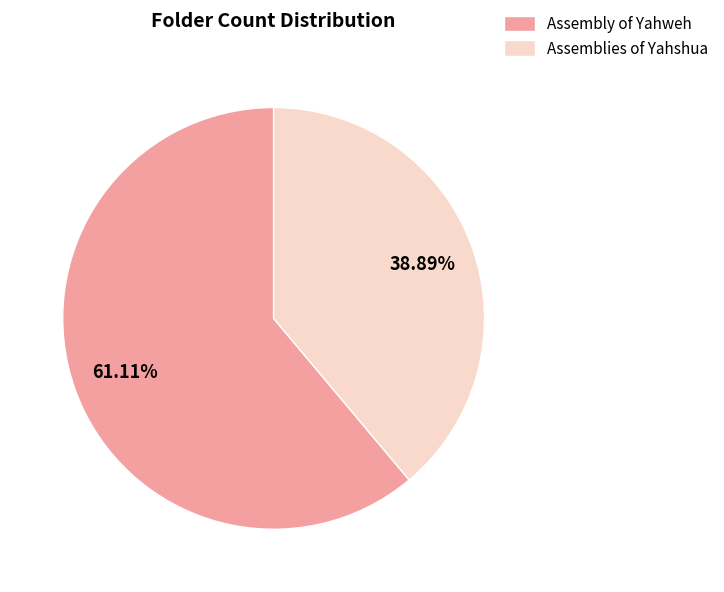

What portion of the pie excludes Assemblies of Yahshua?

61.1%